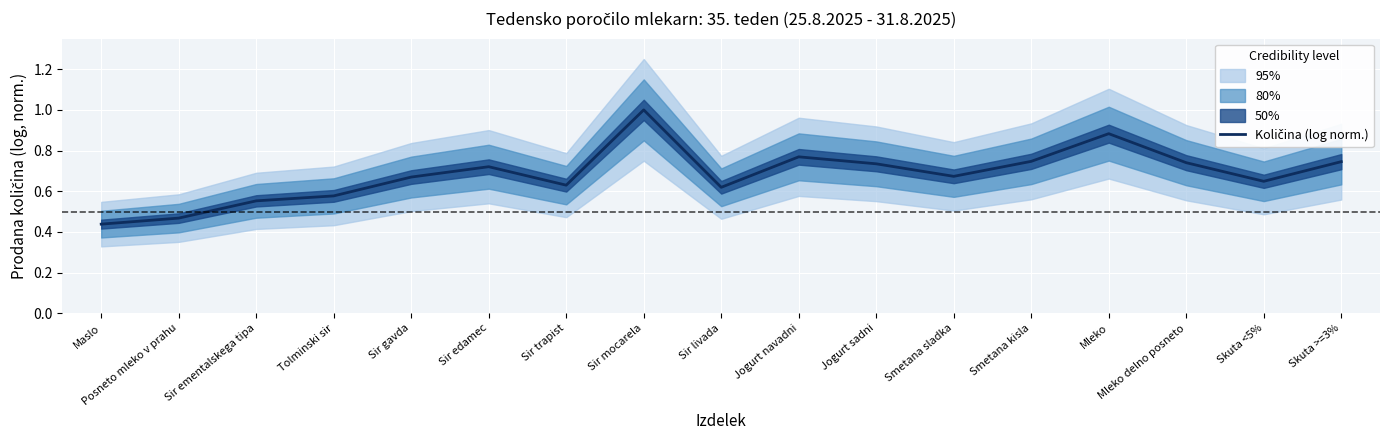

At which label is the value closest to 0?

Maslo